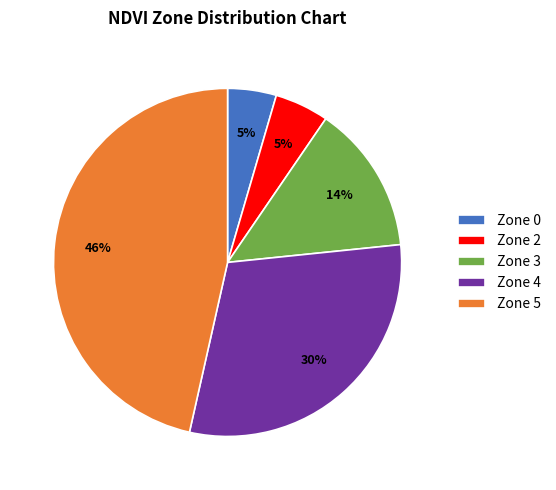

Is it true that Zone 5 is 46% of the pie?

True